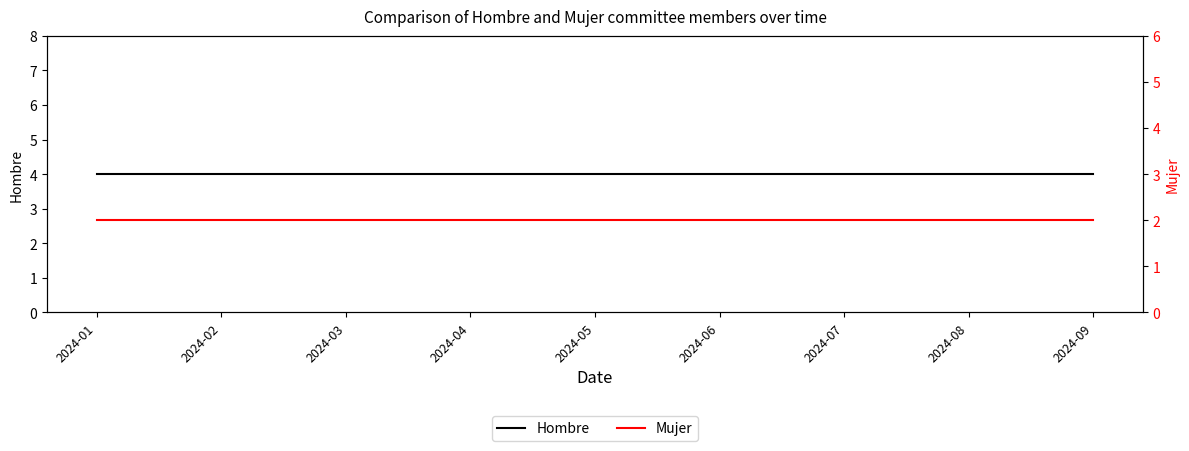

What is the total value across all series at 2024-06?

6